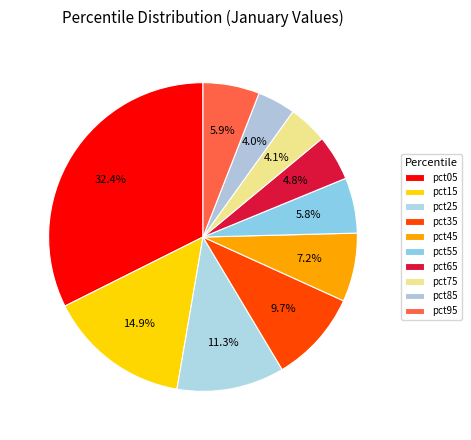

What is the smallest slice in the pie chart?

pct85